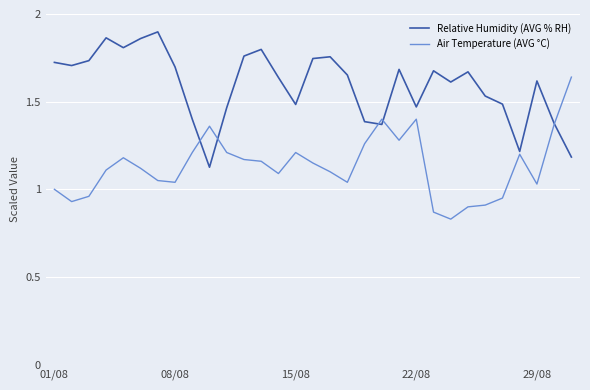

Rank the series by their maximum value, from lowest to highest.

Air Temperature (AVG °C), Relative Humidity (AVG % RH)